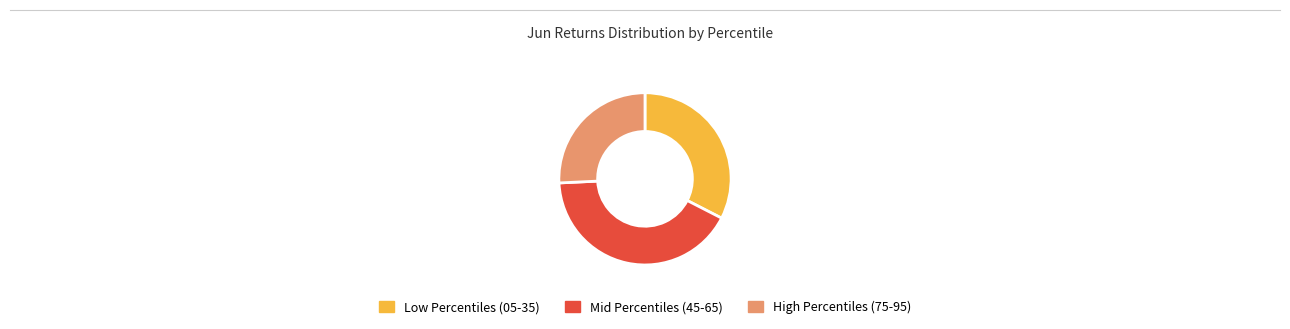

Rank the categories by value from lowest to highest.

High Percentiles (75-95), Low Percentiles (05-35), Mid Percentiles (45-65)